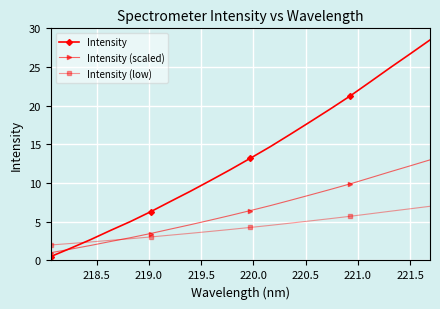

Which series has the largest total across all categories?

Intensity